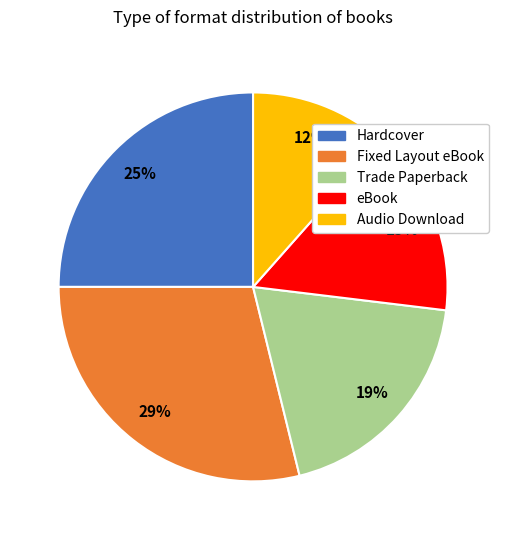

Which slice is the smallest?

Audio Download